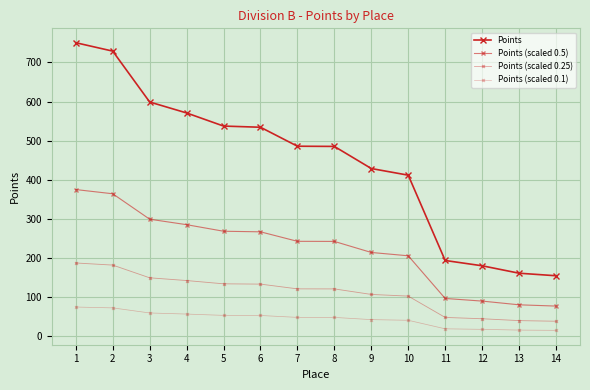

The Points series shows 189.1 at 6. True or false?

False